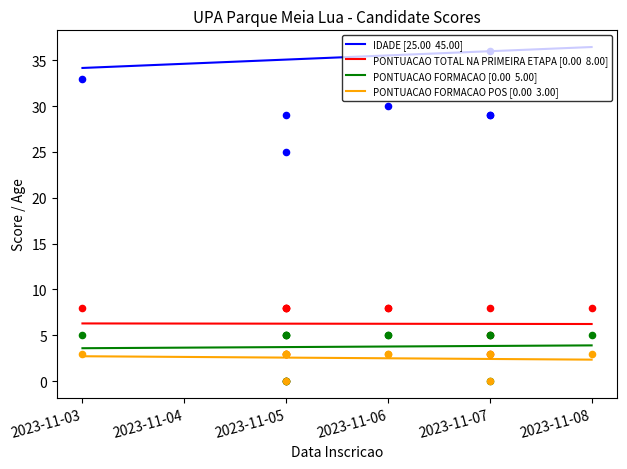

At which category is the sum across all series the highest?

2023-11-05